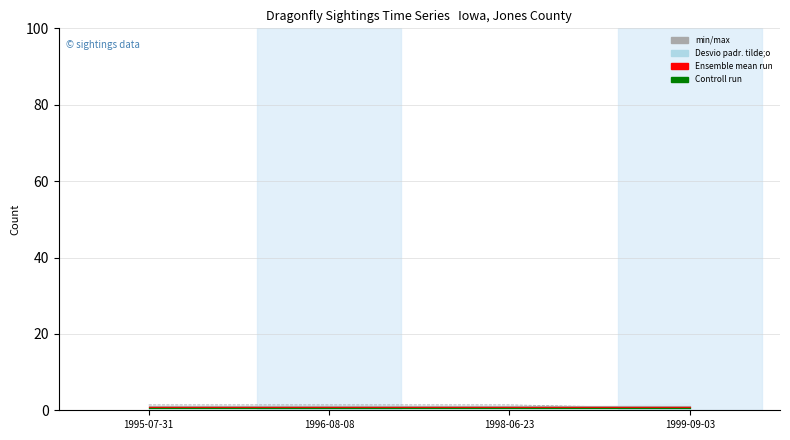

True or false: Controll run has a value of 1.0 at 1996-08-08.

False